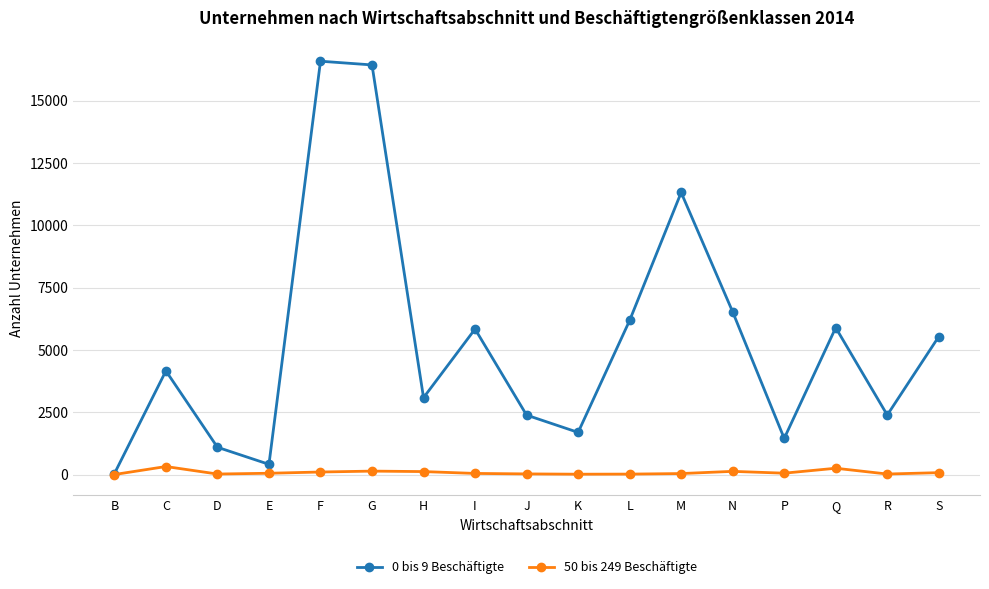

What is the label of the 2nd point from the left?

C